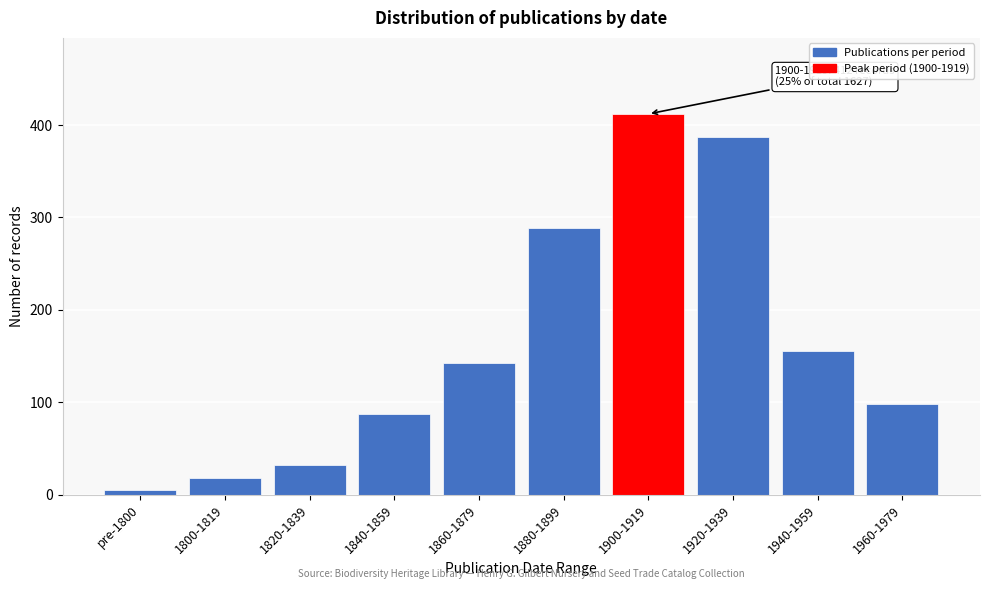

Reading left to right, extract all data points from this chart.

5	18	32	87	143	289	412	387	156	98